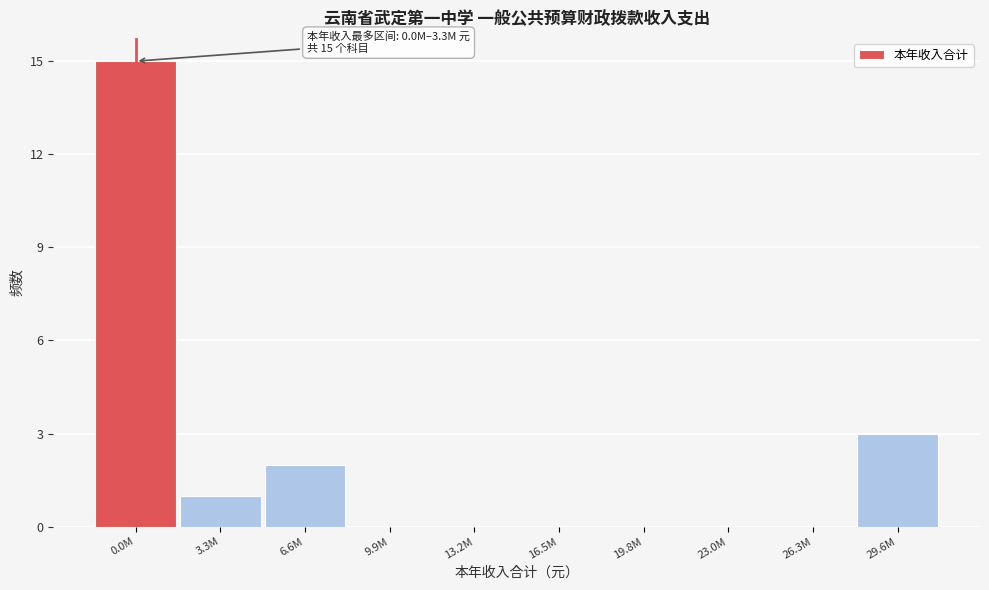

Reading right to left, transcribe all the data shown in this chart.

29.6M=3	26.3M=0	23.0M=0	19.8M=0	16.5M=0	13.2M=0	9.9M=0	6.6M=2	3.3M=1	0.0M=15